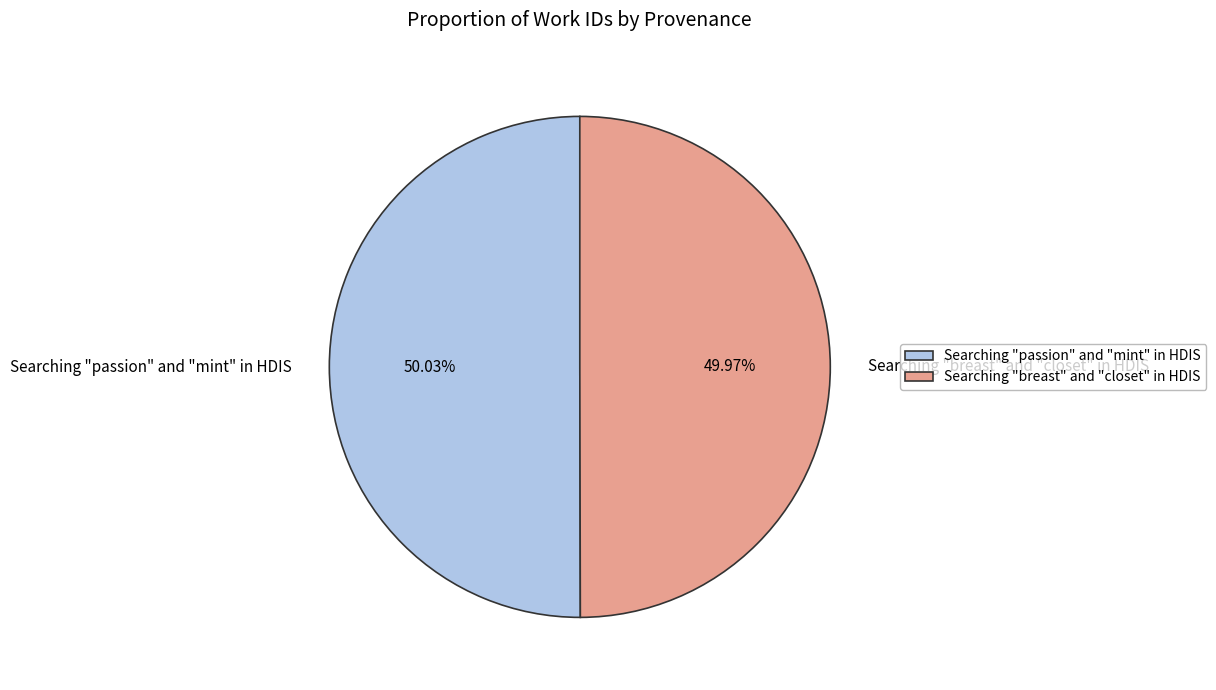

Is there a majority slice in this chart?

Yes